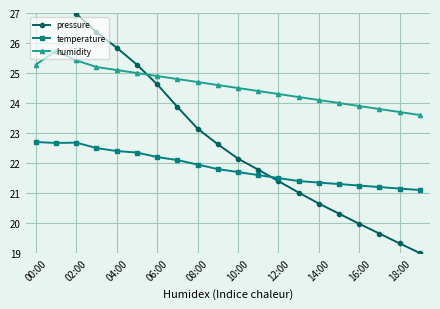

What is the maximum value for humidity?

25.7